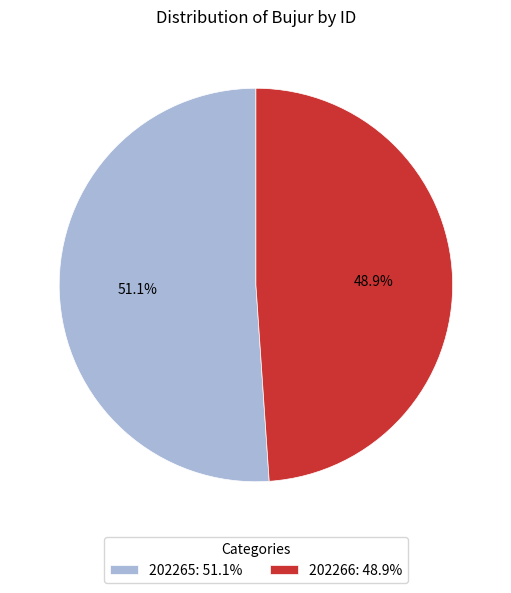

To the nearest percent, what is the combined percentage of 202265 and 202266?

100%